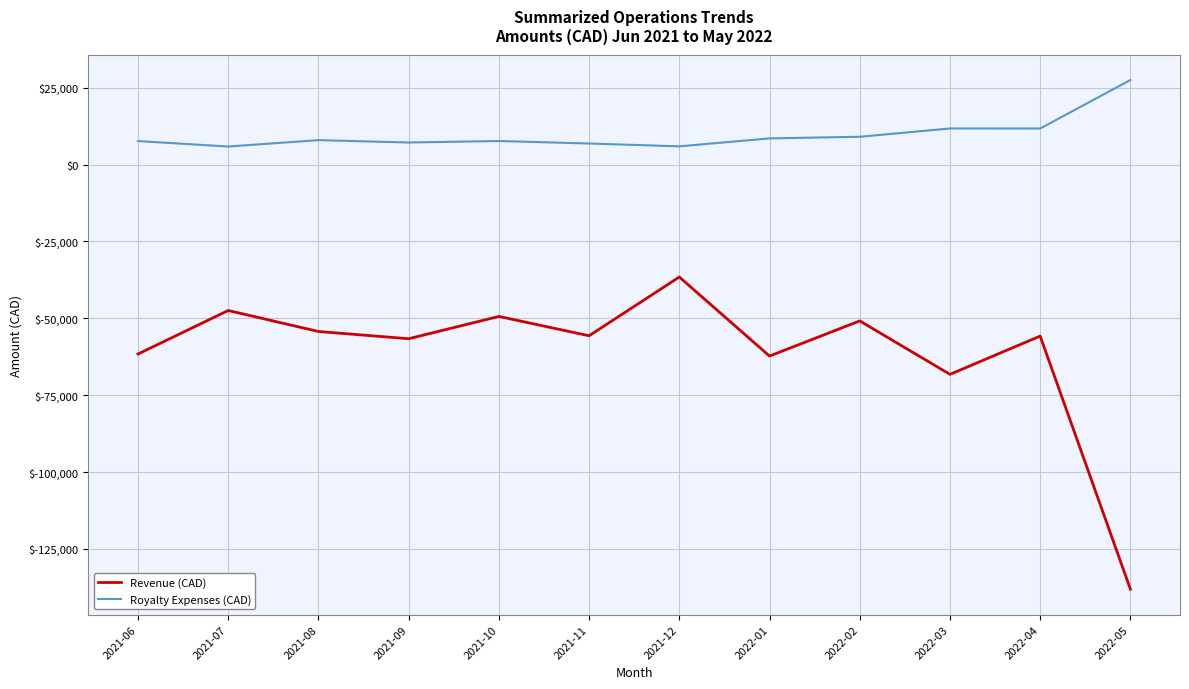

What is the difference between the highest and lowest values at 2022-01?

70780.9